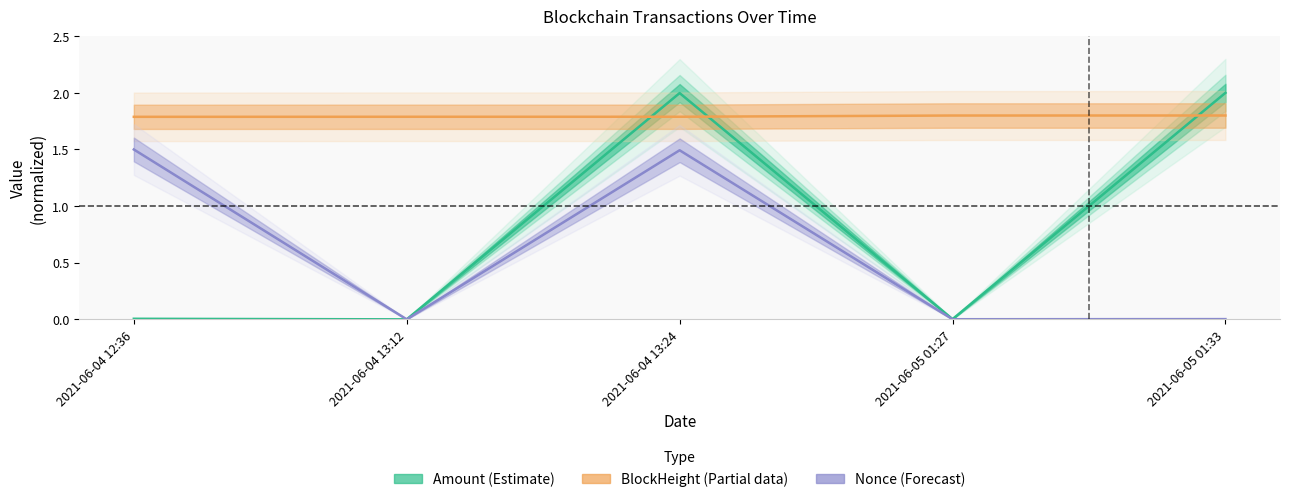

What is the spread (max minus min) of values at 2021-06-05 01:33?

2.0